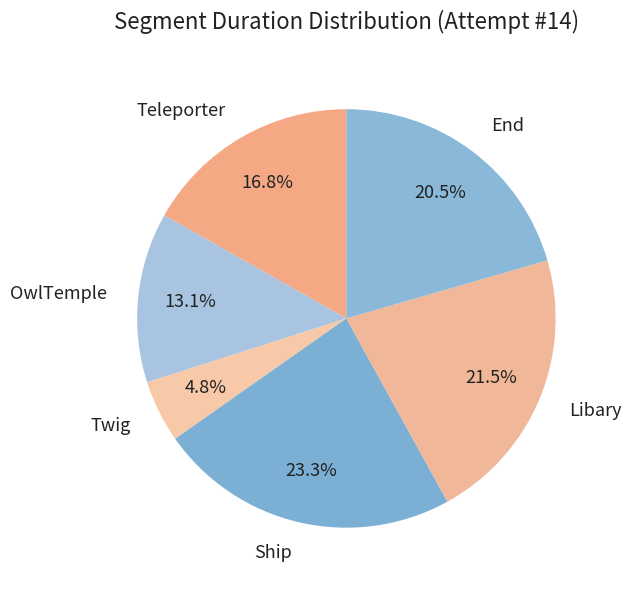

Does Twig account for over 50% of the chart?

No